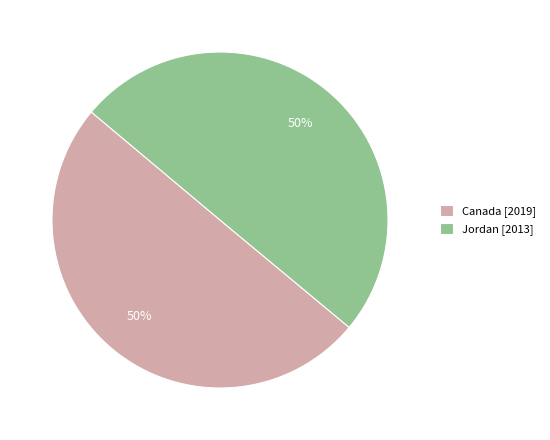

How many segments does this pie chart have?

2